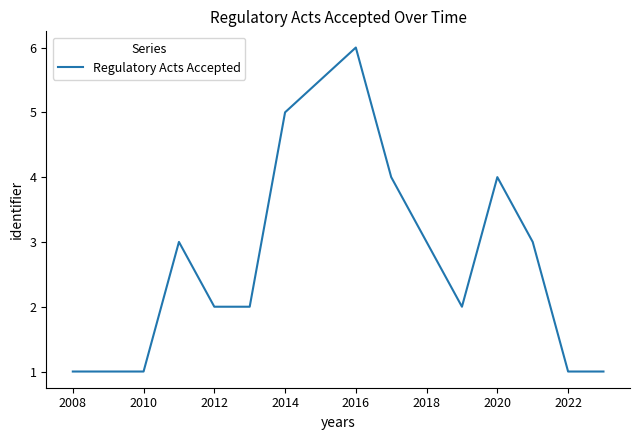

What is the difference between the maximum and minimum values?

5